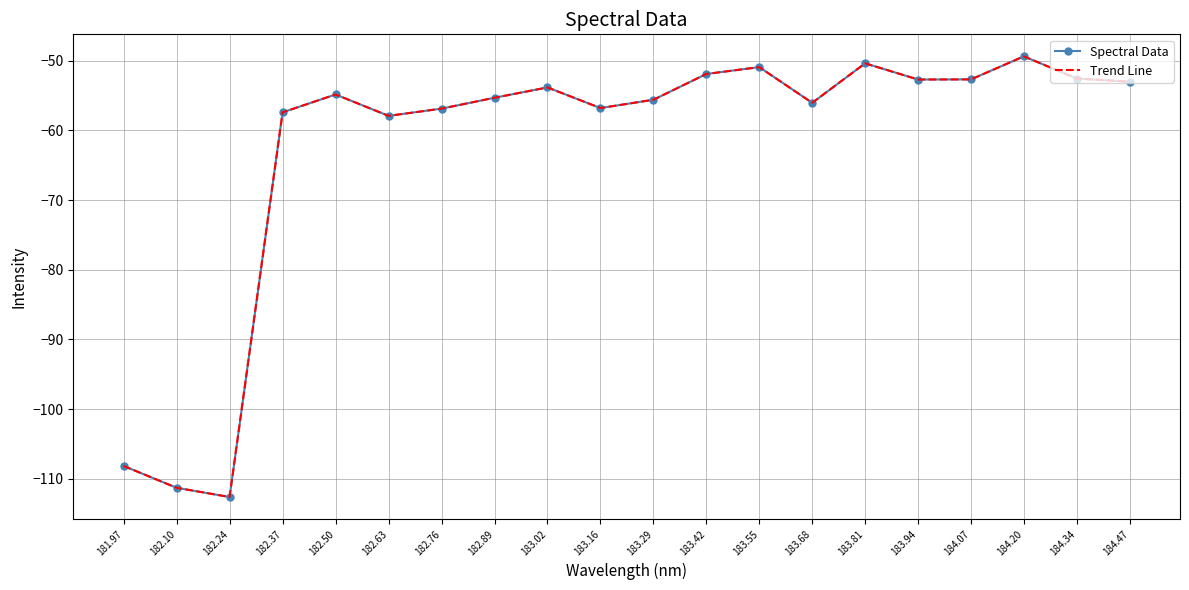

True or false: Spectral Data and Trend Line intersect in this chart.

False